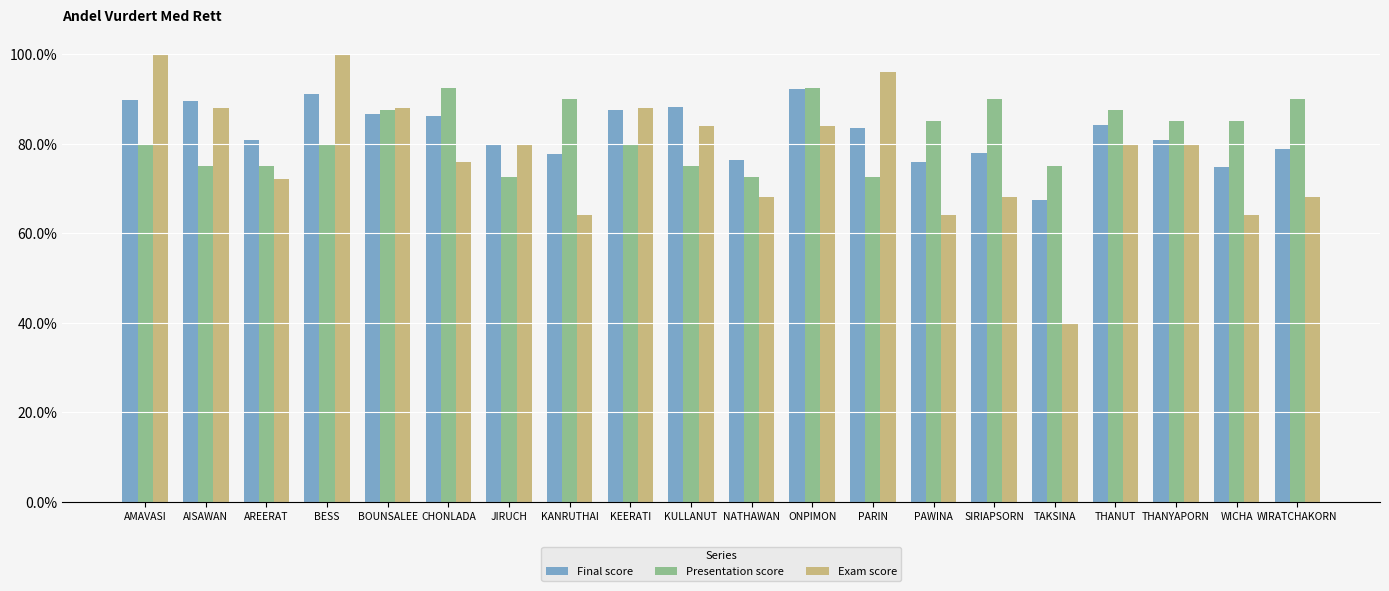

Between THANYAPORN and KANRUTHAI, which is larger?

THANYAPORN